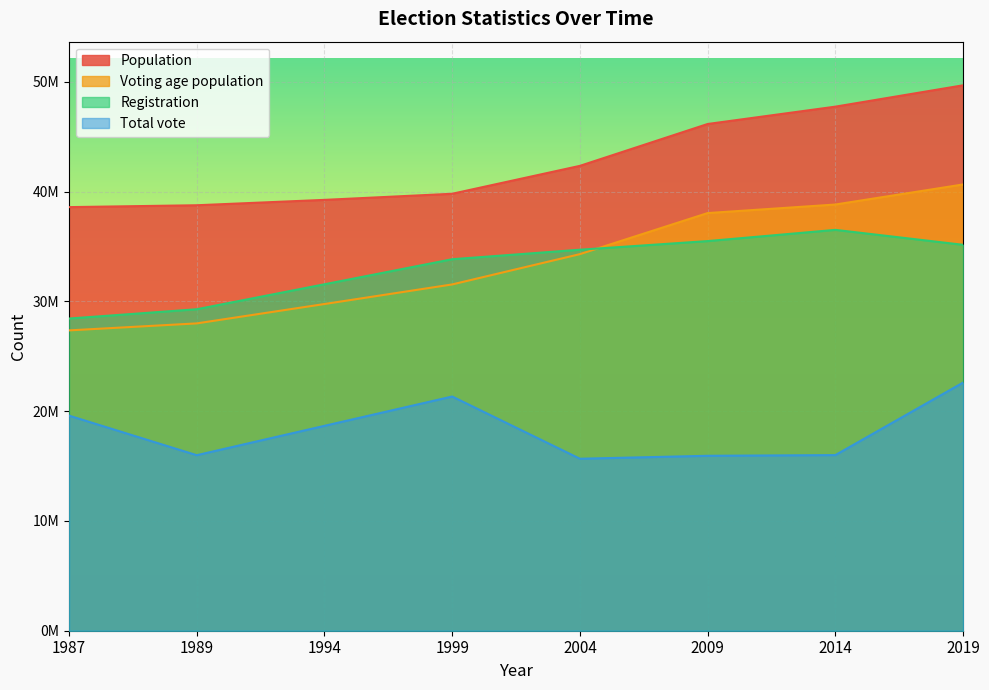

Does the chart display data point markers on the line(s)?

No